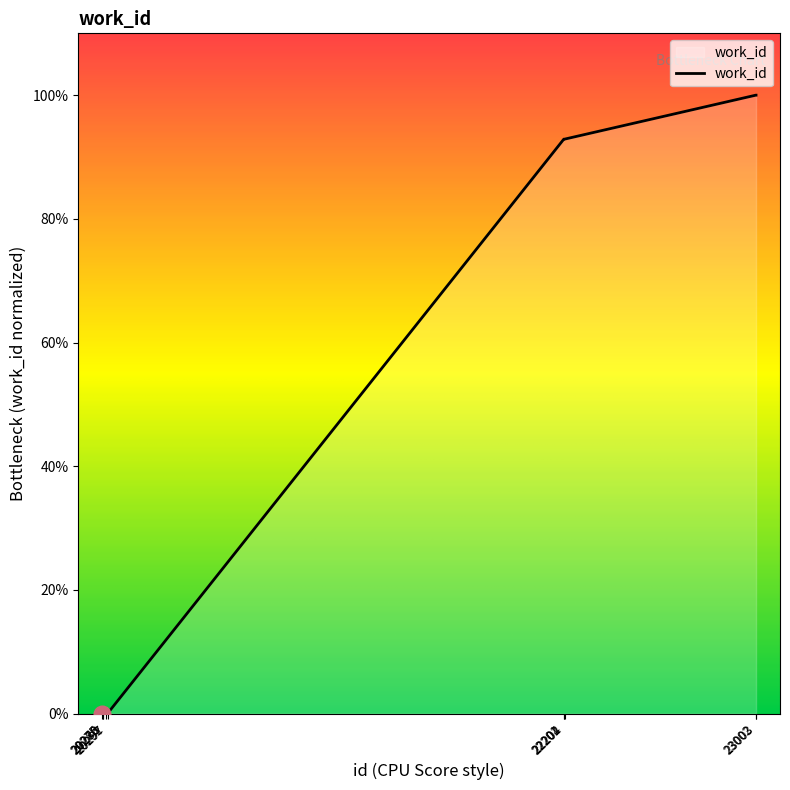

How many series are shown in this chart?

1